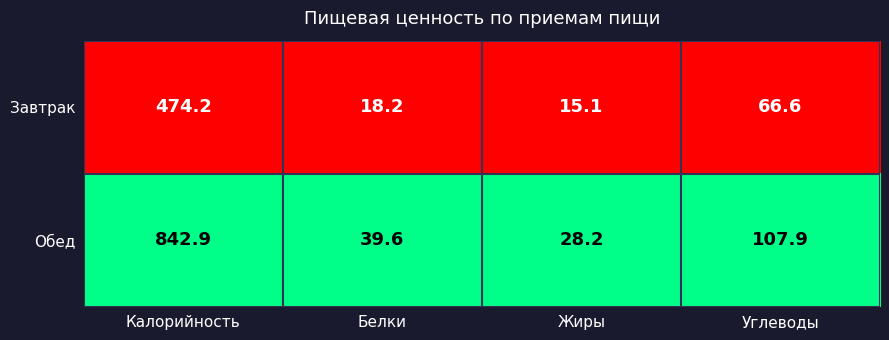

Between Калорийность and Углеводы, which series saw the biggest shift?

Обед